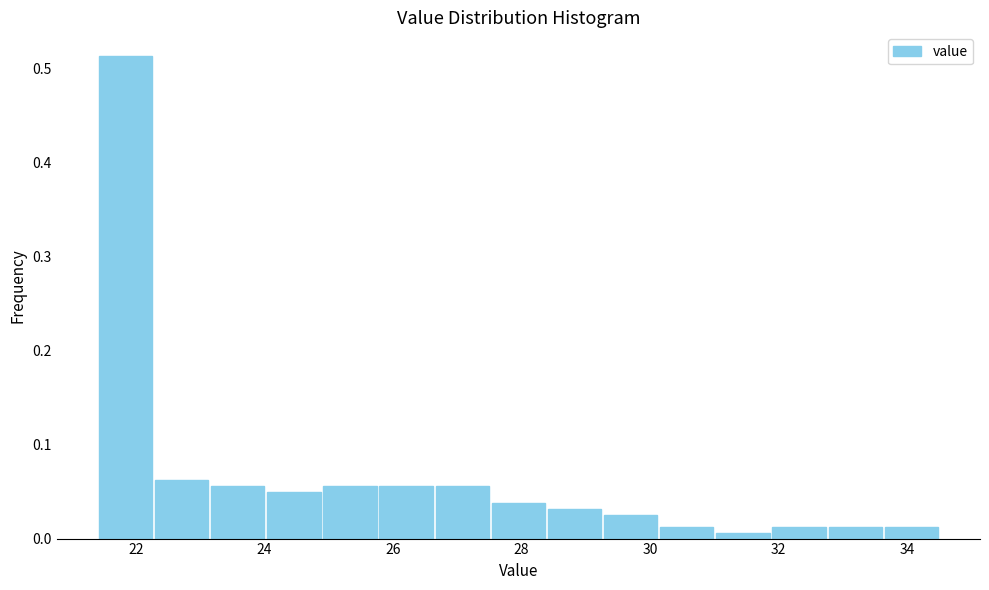

Reading left to right, transcribe this chart: for each bar, give the range it covers on the x-axis and its height. Neither the bar edges nor the heights are printed on the chart, so give them approximately, as read against the axes.

21.4 to 22.2: 0.51
22.2 to 23.2: 0.06
23.2 to 24.0: 0.06
24.0 to 24.8: 0.05
24.8 to 25.8: 0.06
25.8 to 26.6: 0.06
26.6 to 27.6: 0.06
27.6 to 28.4: 0.04
28.4 to 29.2: 0.03
29.2 to 30.2: 0.03
30.2 to 31.0: 0.01
31.0 to 31.8: under 0.01
31.8 to 32.8: 0.01
32.8 to 33.6: 0.01
33.6 to 34.6: 0.01